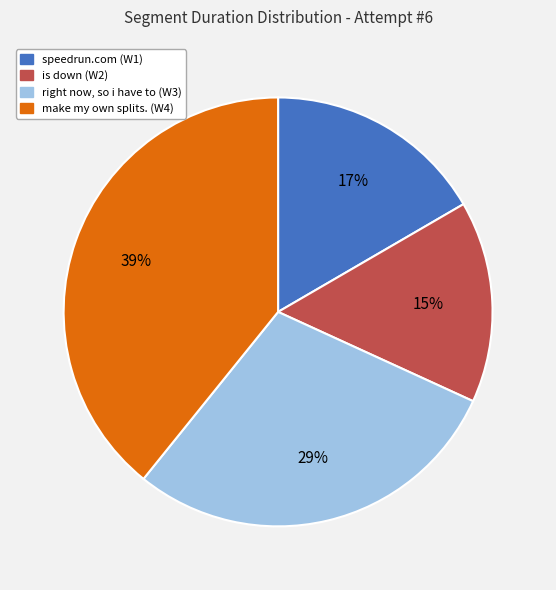

To the nearest percent, what is the combined percentage of make my own splits. (W4) and speedrun.com (W1)?

56%